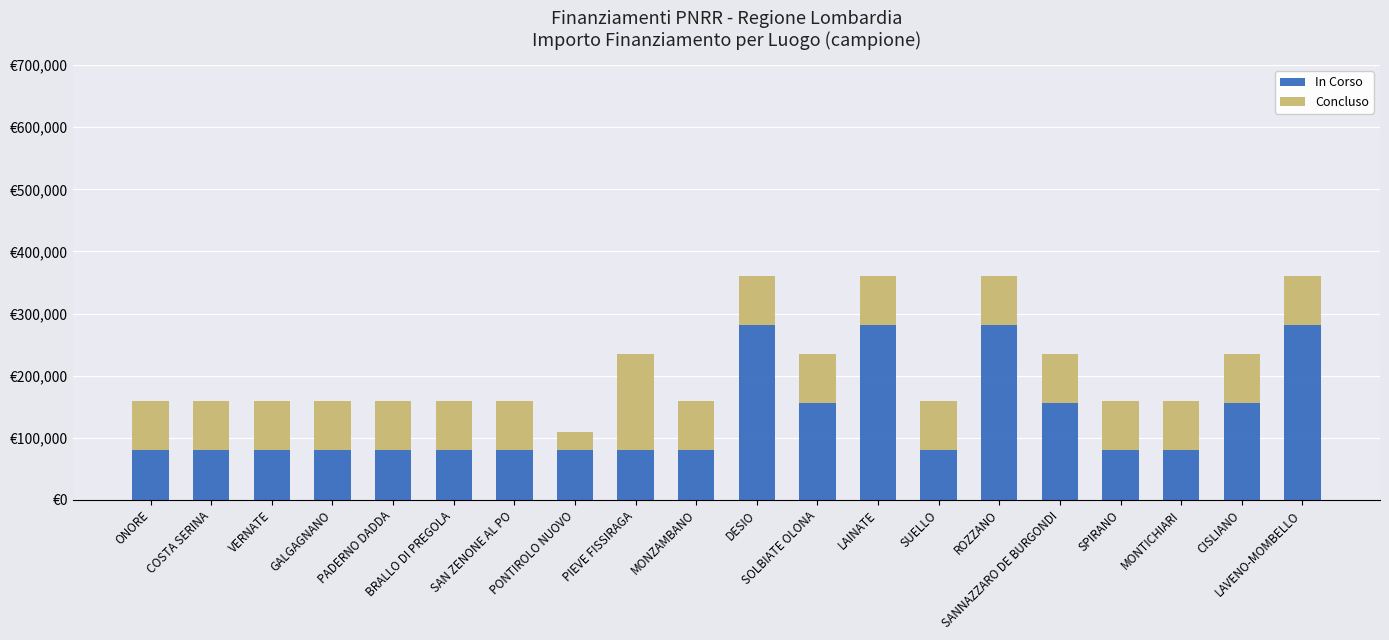

Rank the series at LAVENO-MOMBELLO from highest to lowest value.

In Corso, Concluso